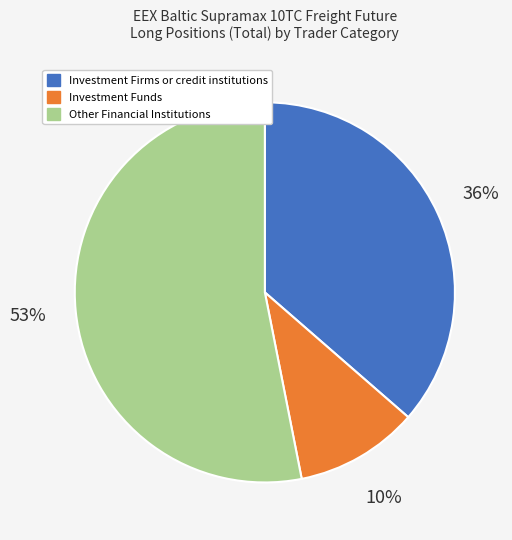

Does Investment Firms or credit institutions account for over 50% of the chart?

No